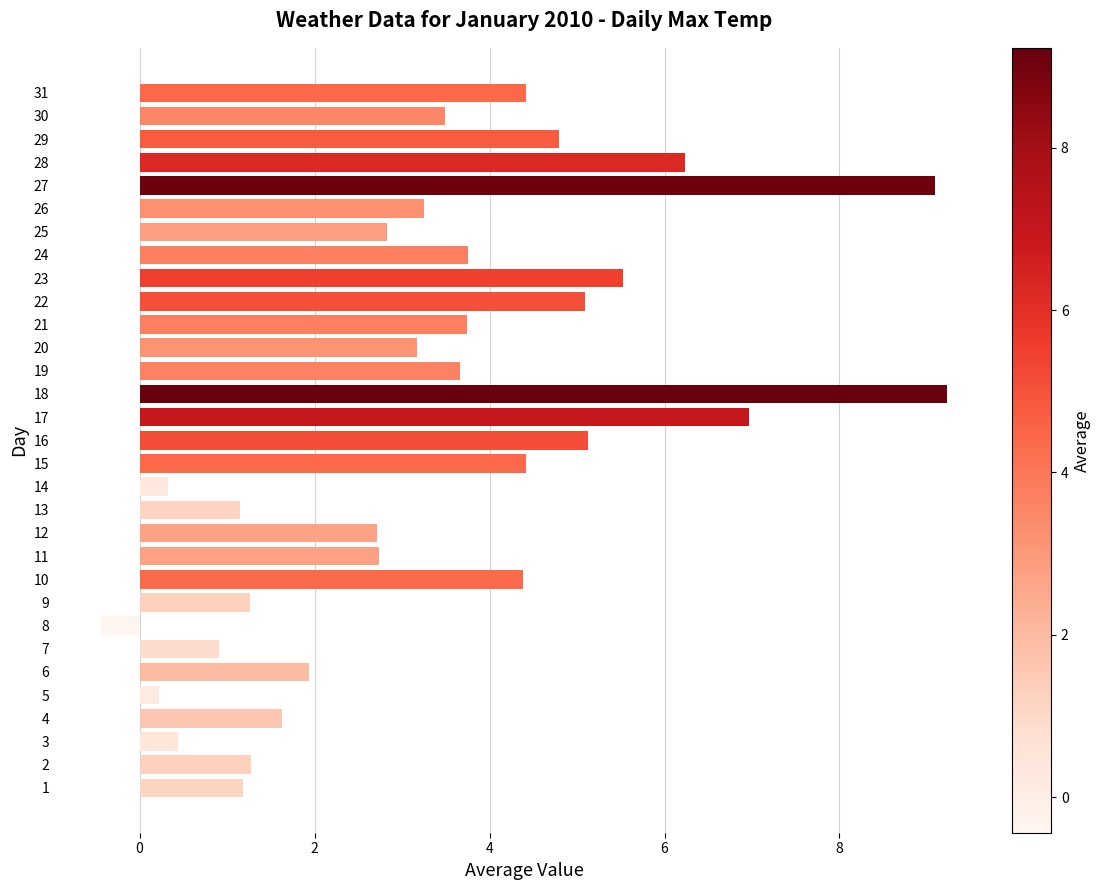

What is the difference between the maximum and minimum values?

9.7